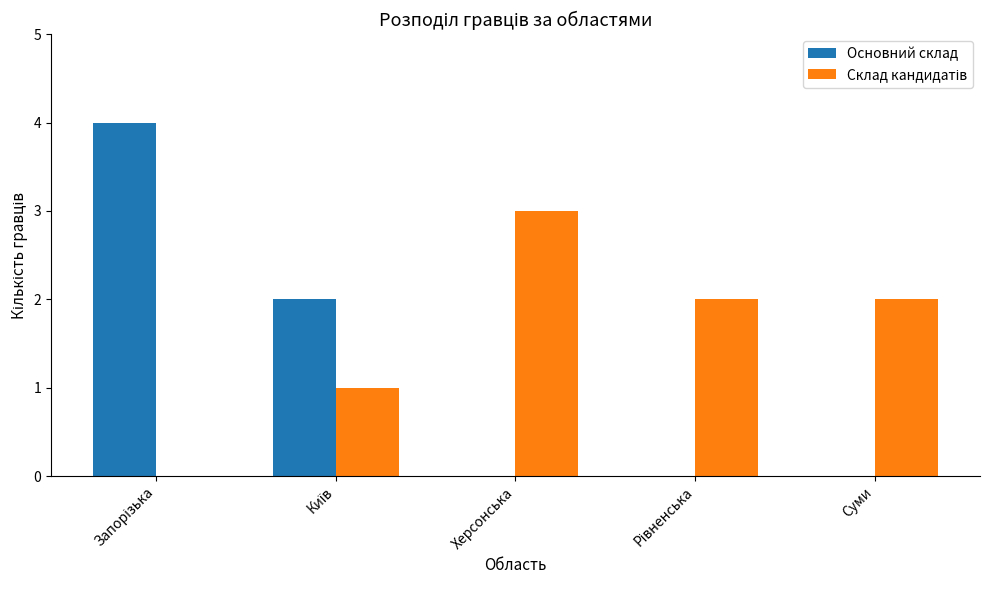

Count the number of categories in the chart.

5